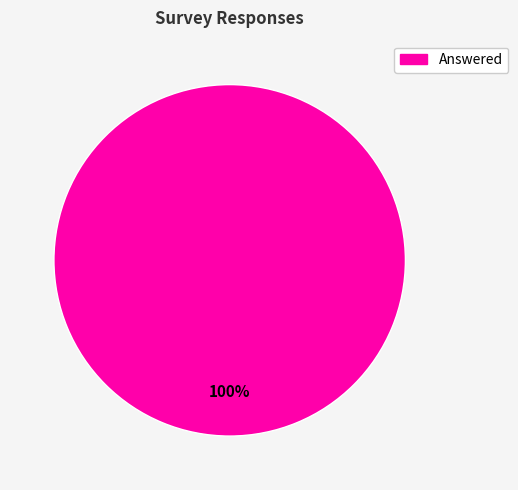

Is there any slice that represents more than half of the pie?

Yes